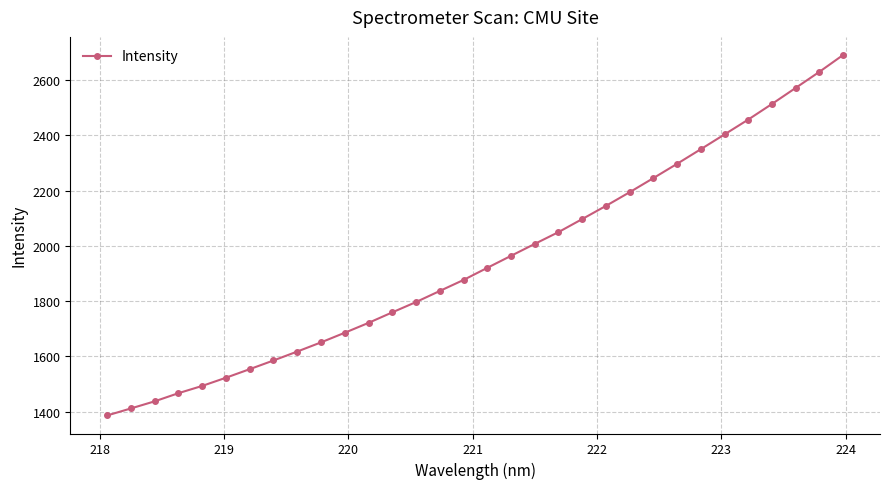

Reading left to right, extract all data points from this chart.

1386.2	1411.6	1437.4	1466.9	1493.2	1522.9	1553.8	1585.3	1617.6	1650.8	1685.7	1721.4	1759.4	1796.8	1836.9	1876.7	1920.6	1964.1	2007.3	2050.0	2097.2	2144.9	2194.4	2245.6	2297.4	2350.3	2403.8	2457.6	2514.1	2572.2	2630.4	2691.4